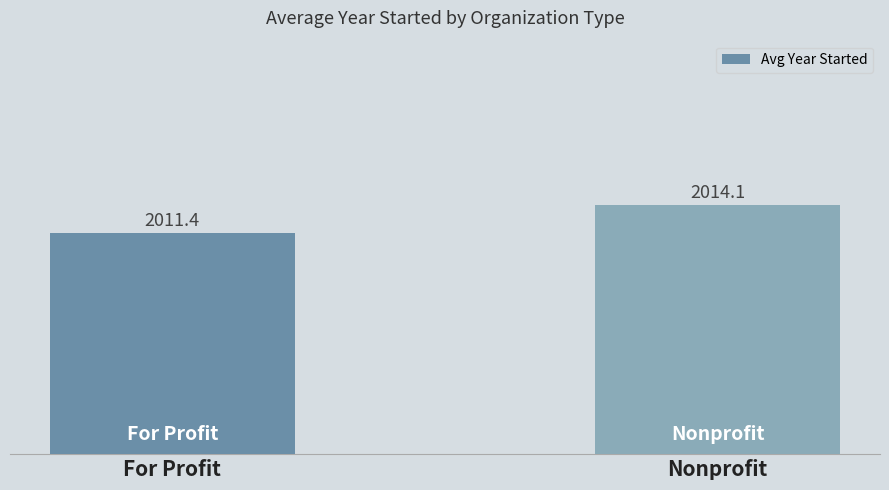

The chart shows a value of 1141.0 at For Profit. True or false?

False